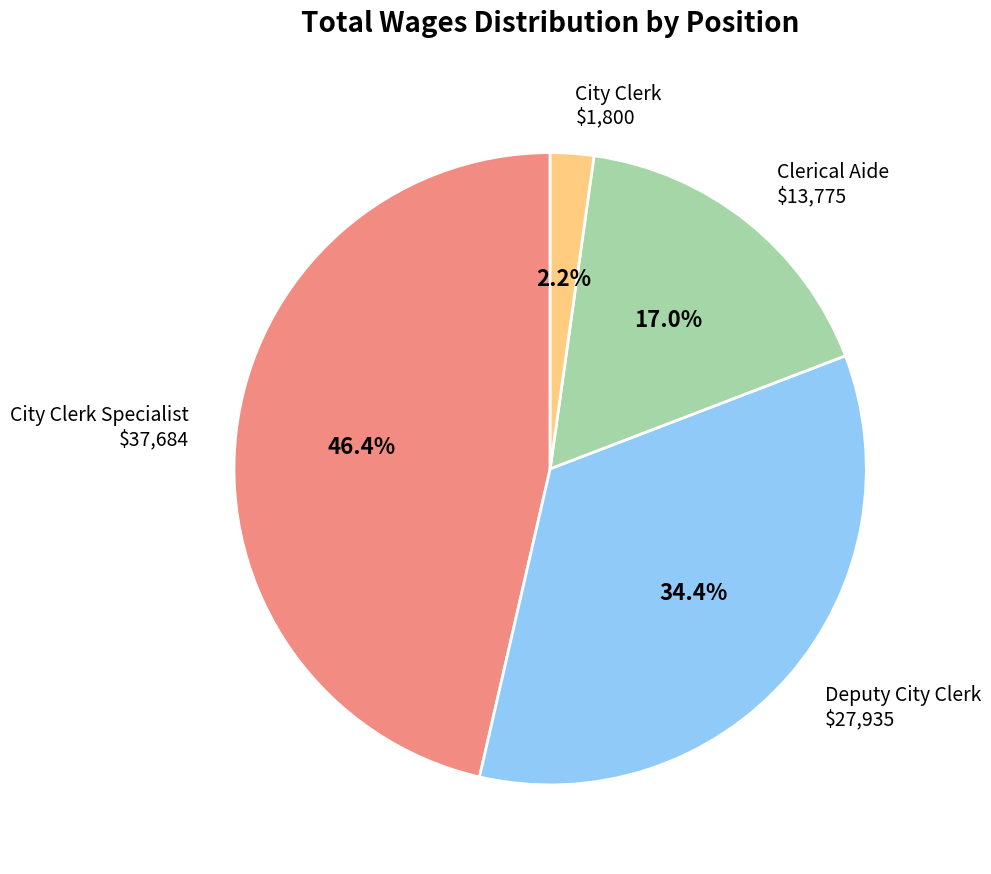

Does any single category account for the majority?

No